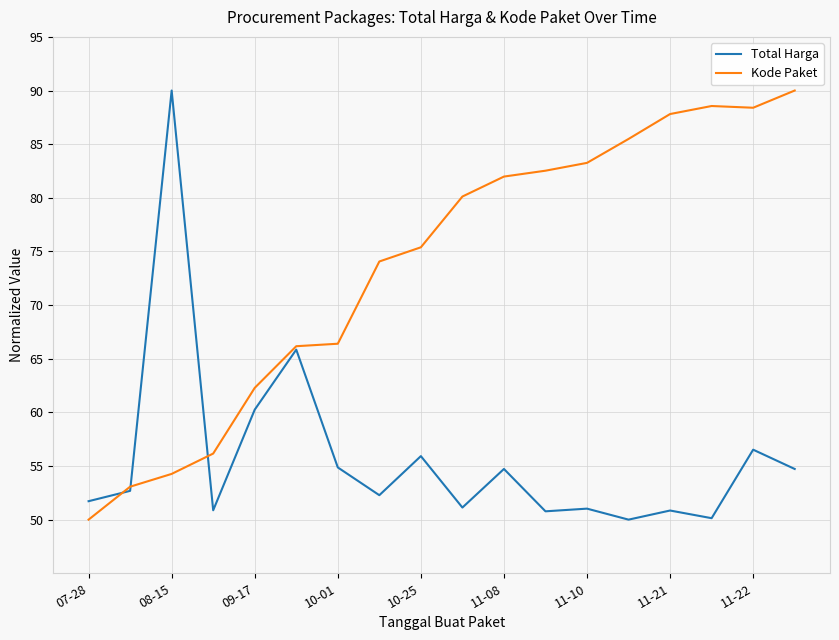

What is the maximum value shown in the chart?

90.0